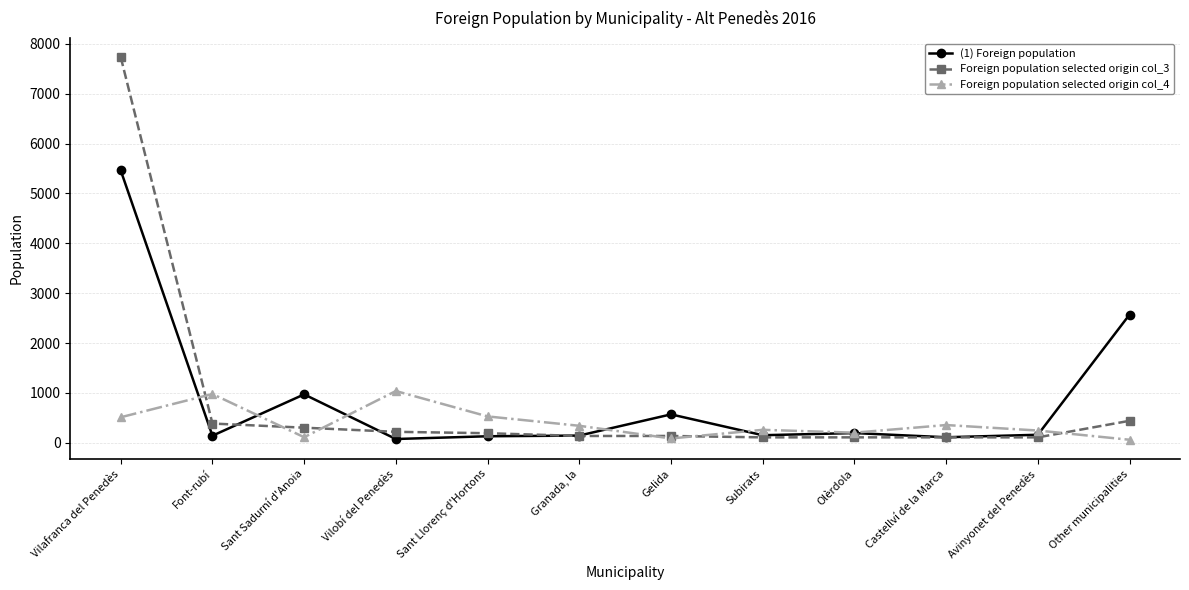

True or false: Foreign population selected origin col_4 has more than 2 interior local peaks.

True